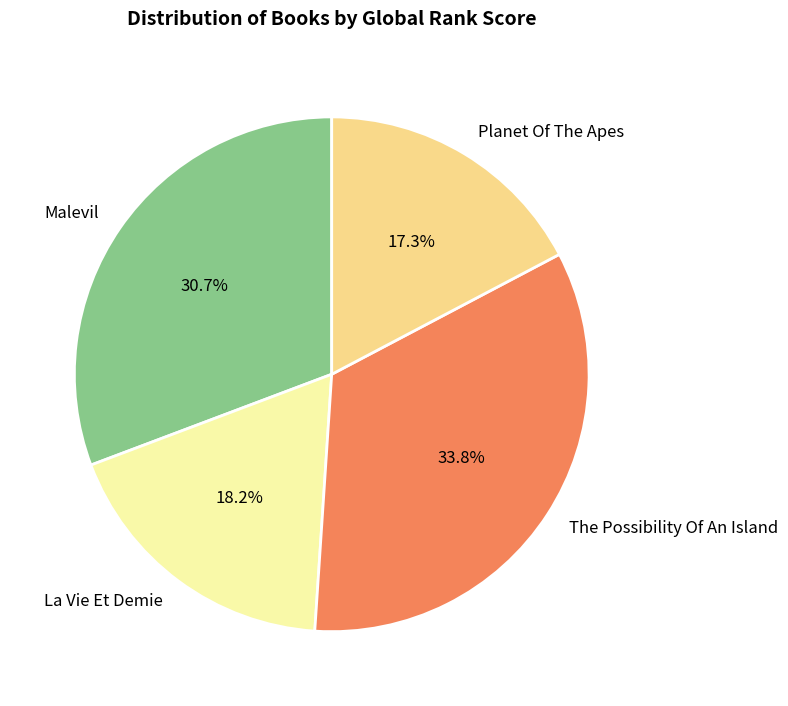

How many segments does this pie chart have?

4